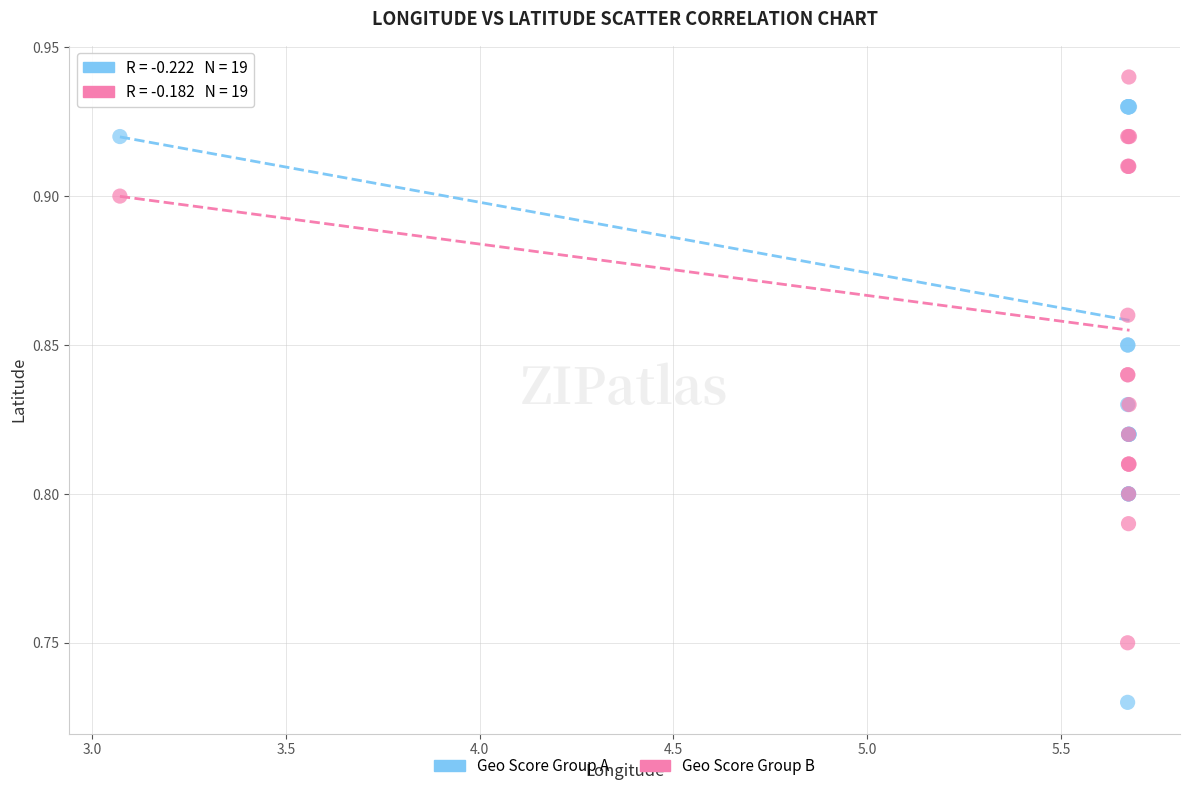

Which series contains the lowest Y value?

Geo Score Group A